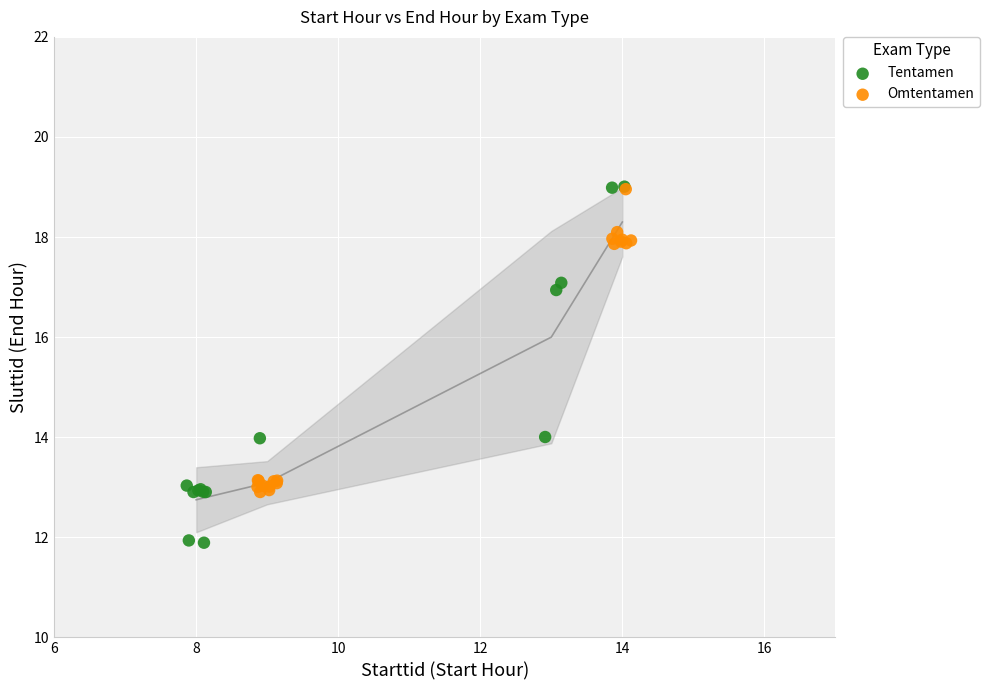

Which series reaches the minimum Y coordinate?

Tentamen